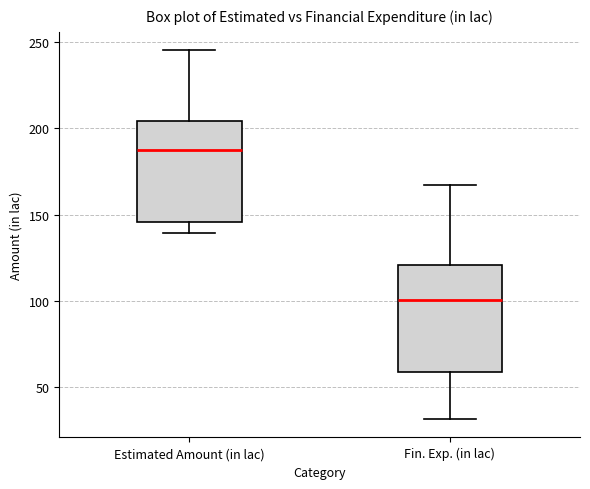

Where does the lower whisker of the box for Fin. Exp. (in lac) end on the y-axis? The values are not printed on the chart, so give them approximately, as read against the axis.

30